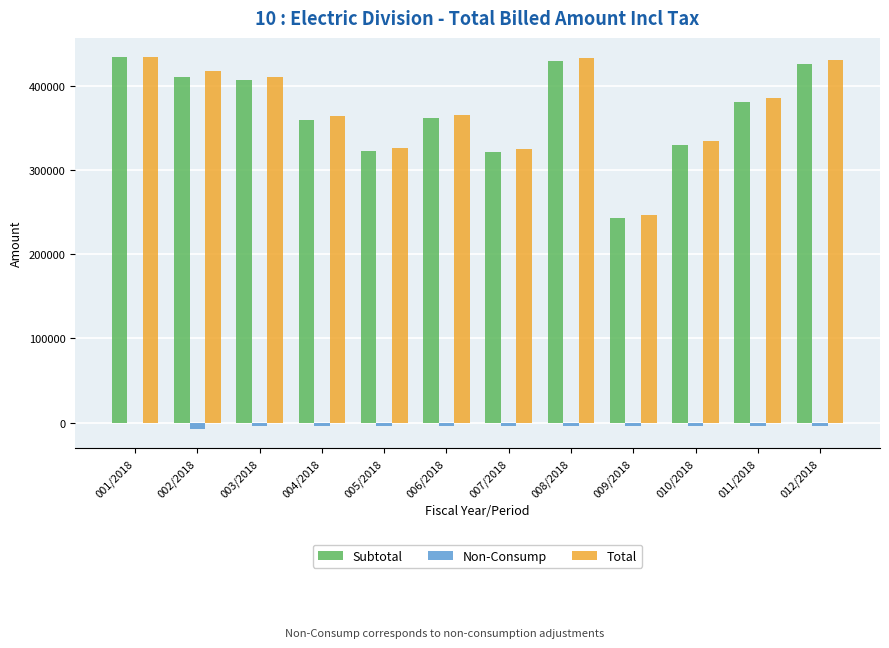

How many groups of bars are there?

12